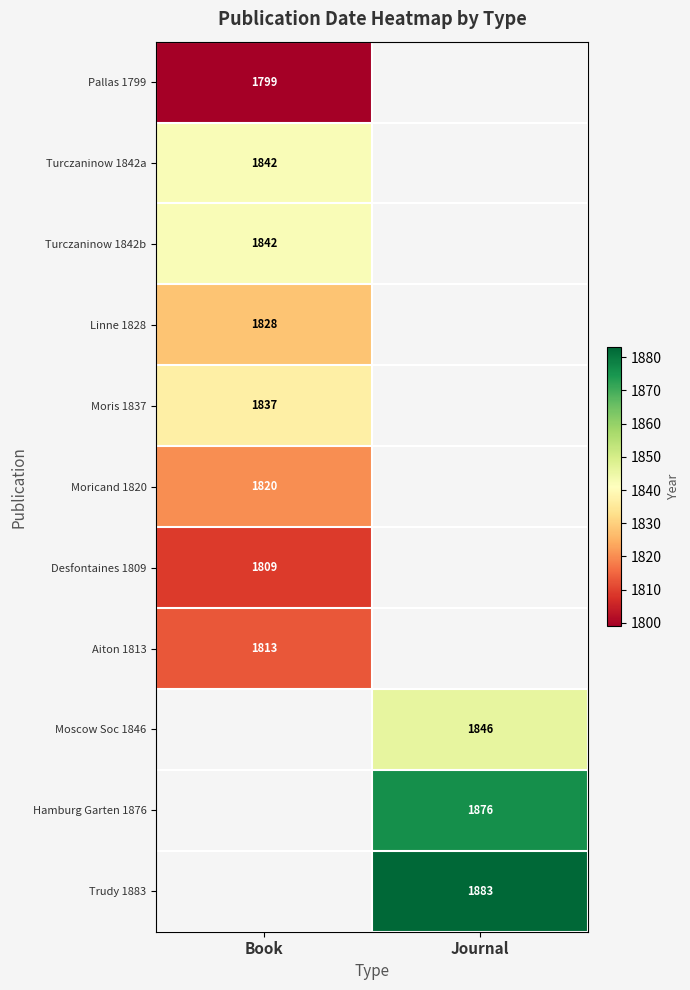

Is it true that Moricand 1820 equals 364.4 at Book?

False